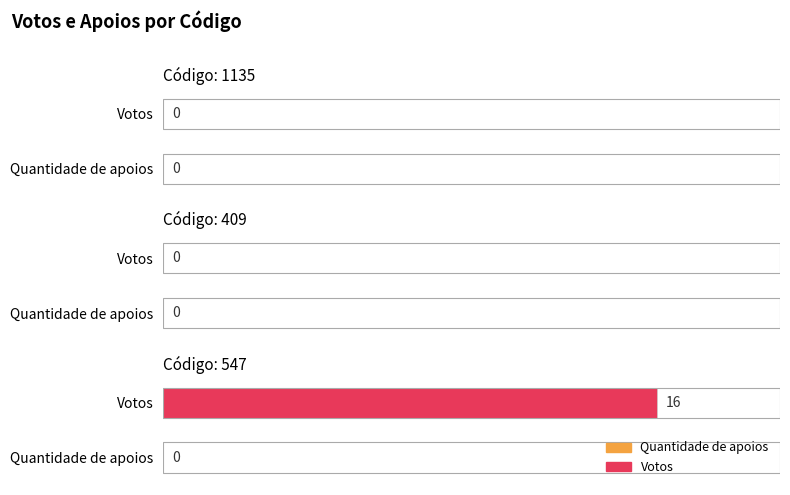

Rank the categories by Votos value from highest to lowest.

547, 1135, 409